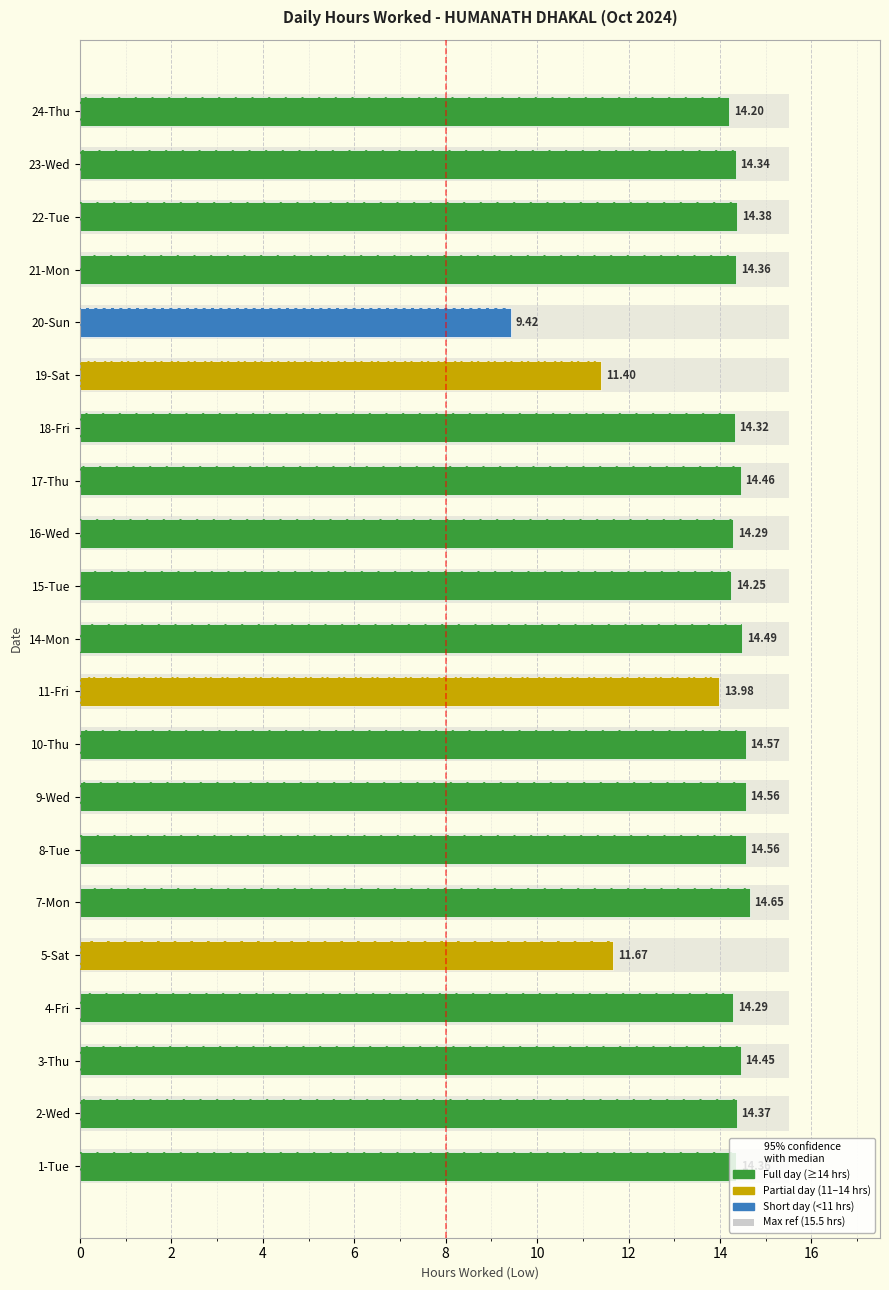

What is the sum of all values?

291.4